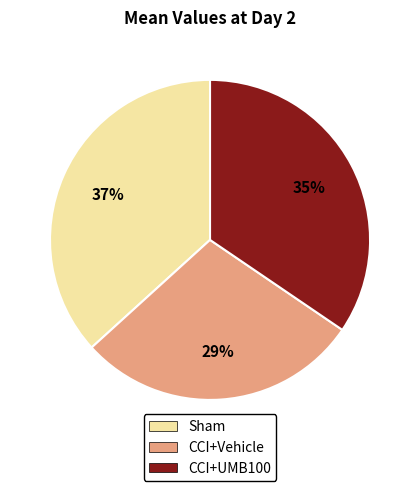

Which category has the smallest portion of the pie?

CCI+Vehicle